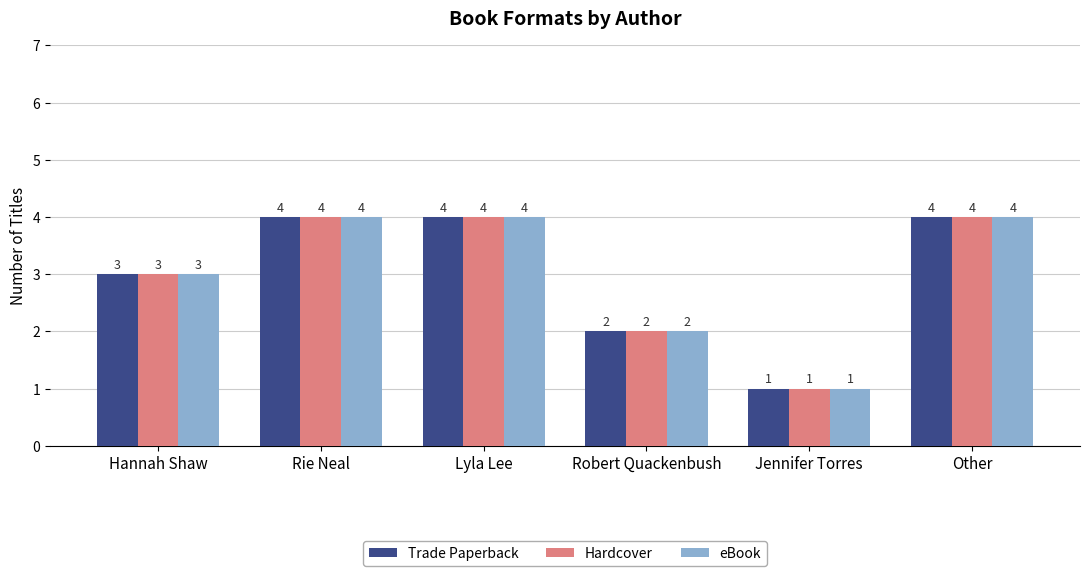

The value of Trade Paperback at Jennifer Torres is 2. True or false?

False